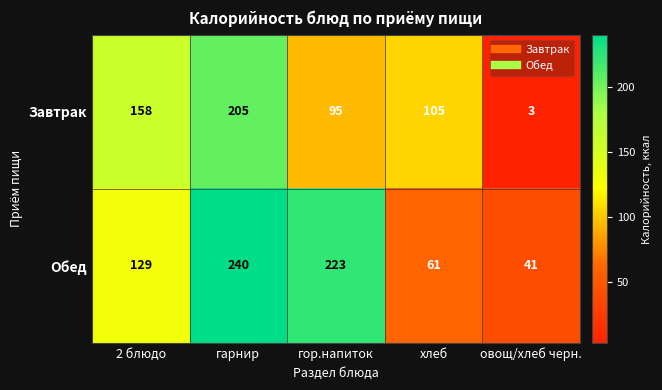

The value of Завтрак at 2 блюдо is 33. True or false?

False